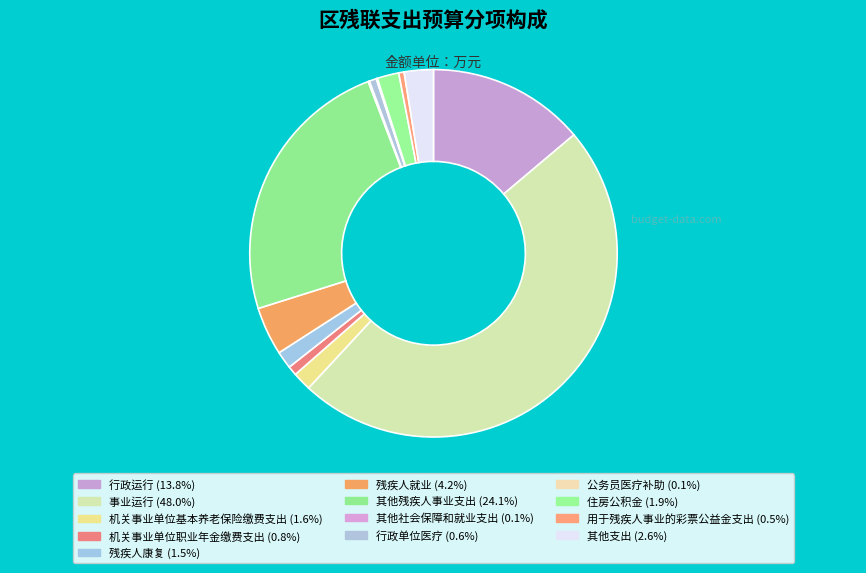

True or false: 其他社会保障和就业支出 accounts for 0% of the total.

True